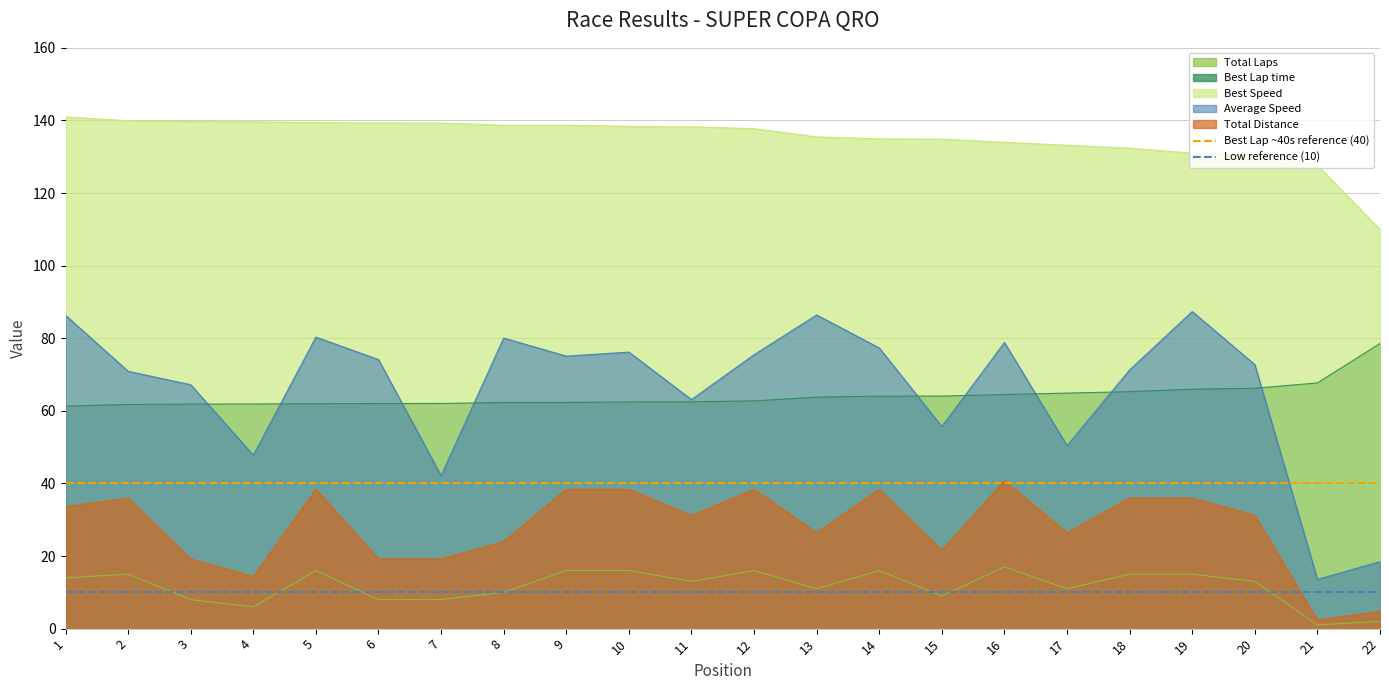

What is the highest value of the Best Lap time series?

78.6